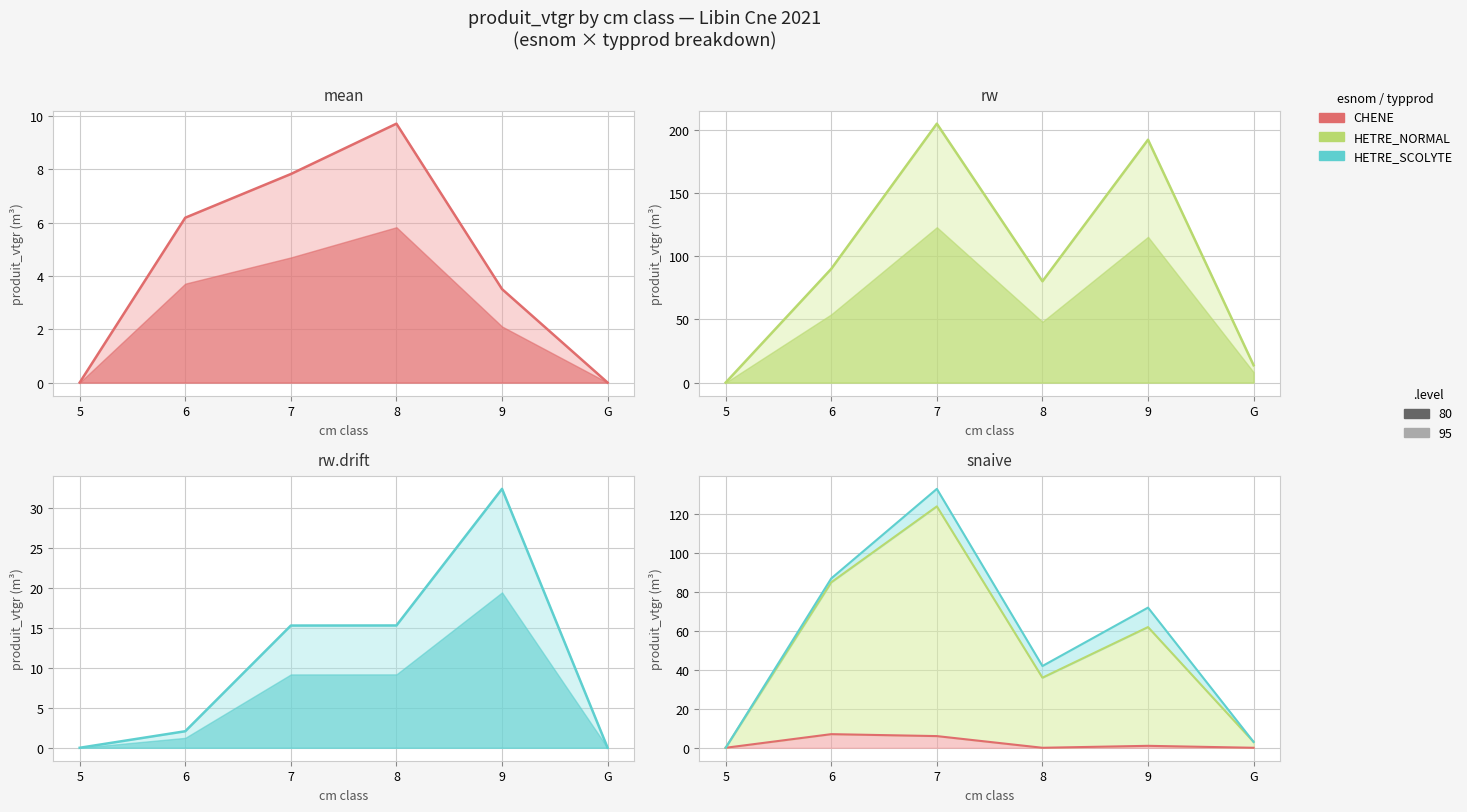

What is the sum of the HETRE_NORMAL values at G and 5?

13.7